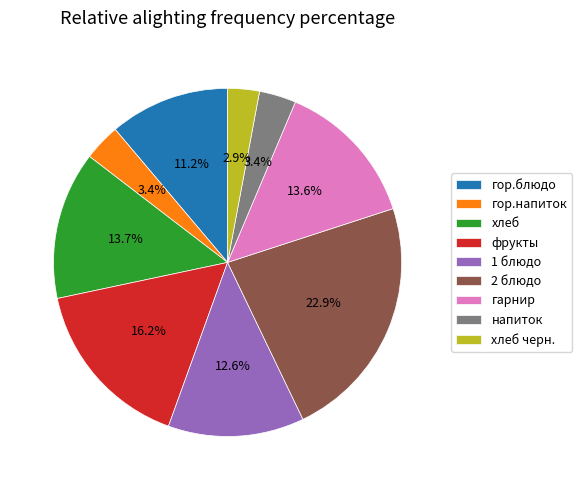

The напиток slice represents 3% of the pie. True or false?

True